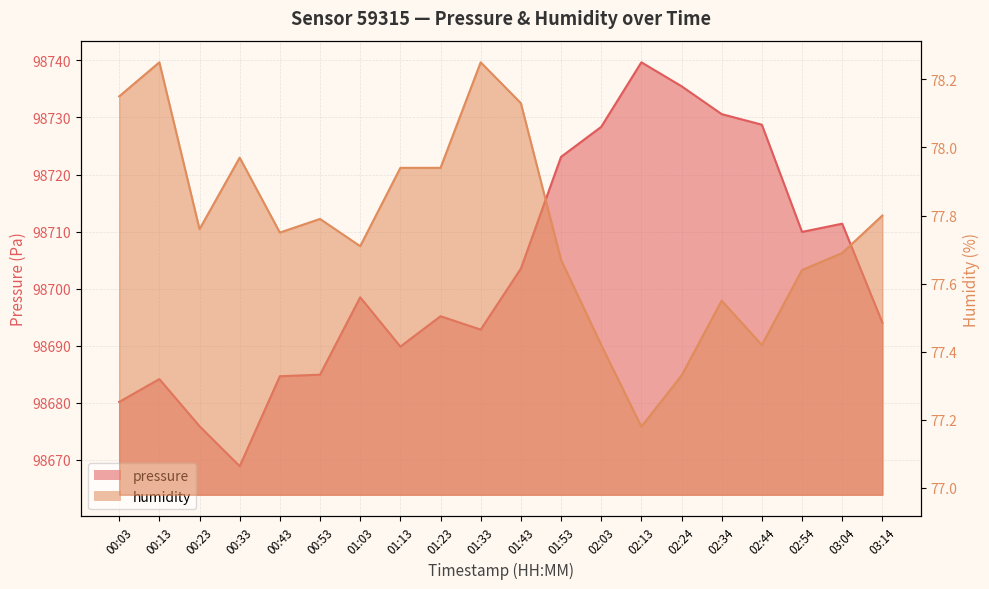

How many values in the pressure series are below 98698?

10